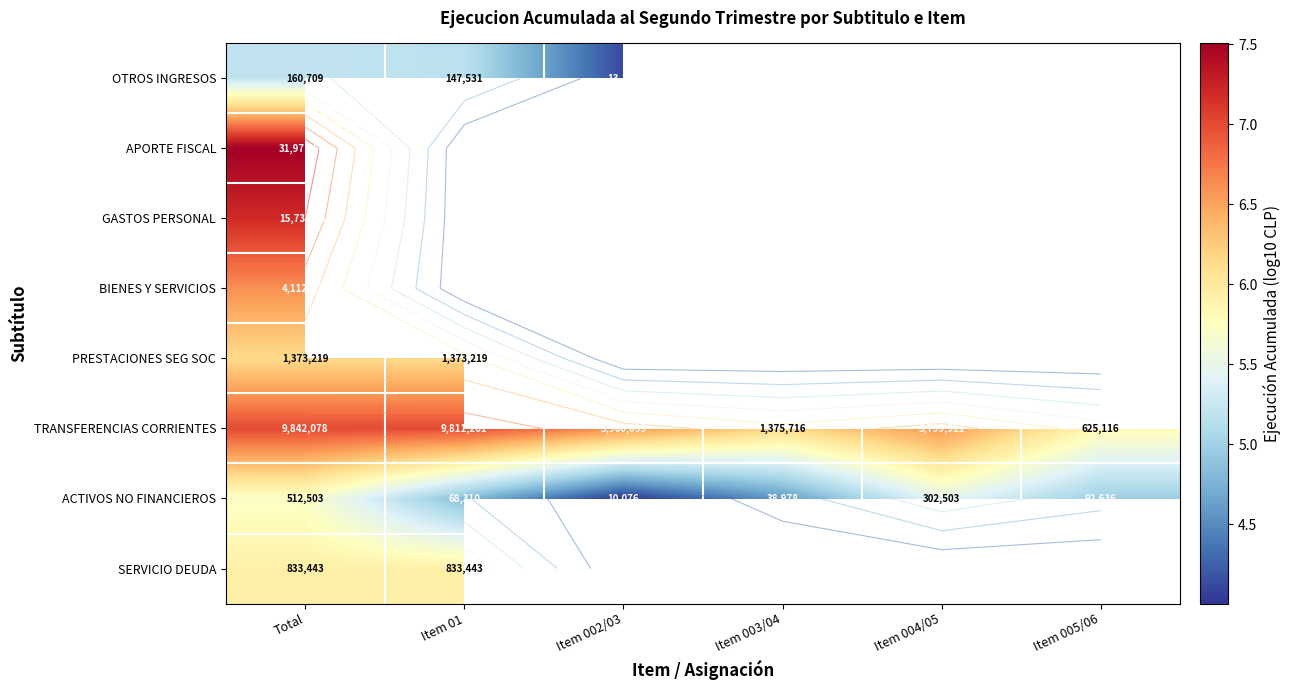

True or false: OTROS INGRESOS has a value of 8.2 at Total.

False